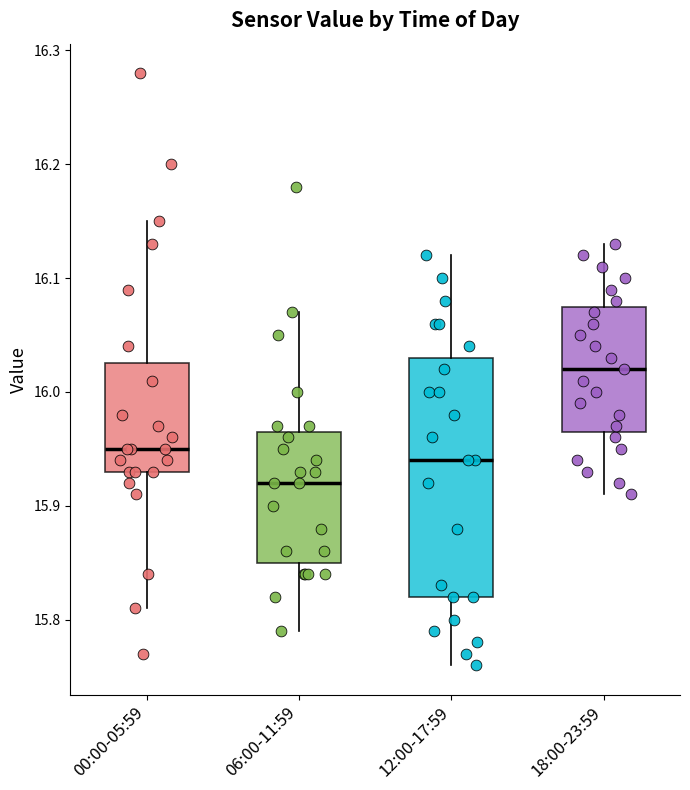

Comparing the boxes themselves (not the whiskers), which one is the tallest?

12:00-17:59